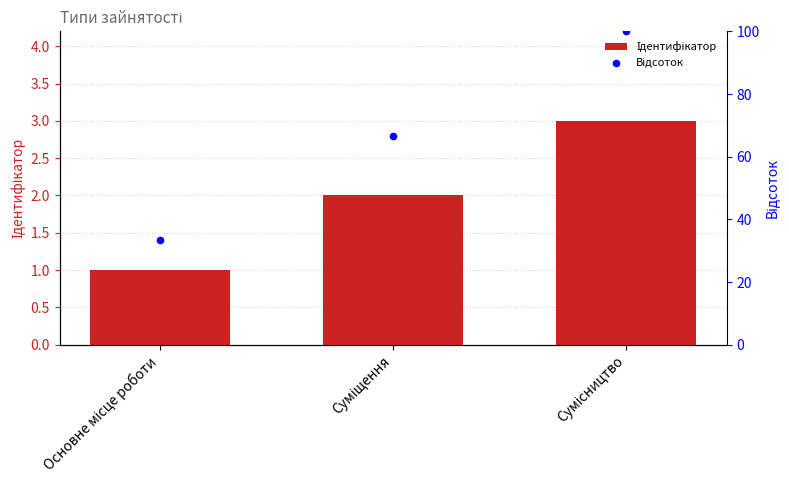

Which series reaches the maximum Y coordinate?

Відсоток